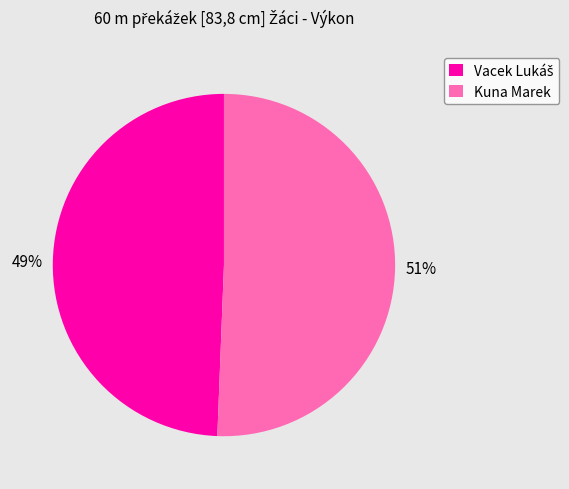

Is it true that Kuna Marek is 51% of the pie?

True